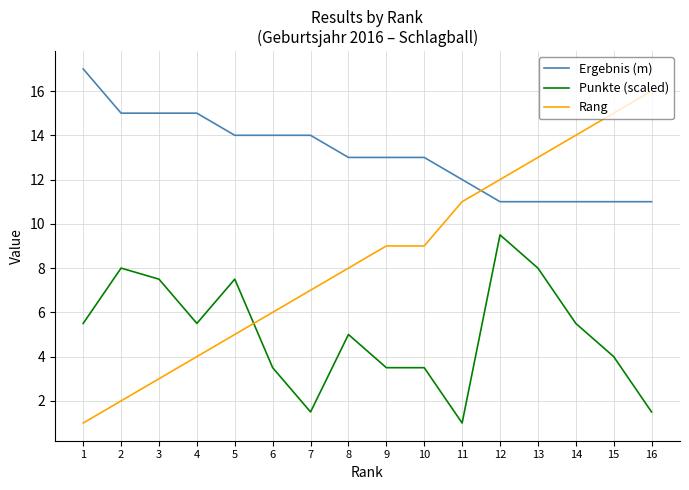

Where is Rang nearest to the value 8?

8